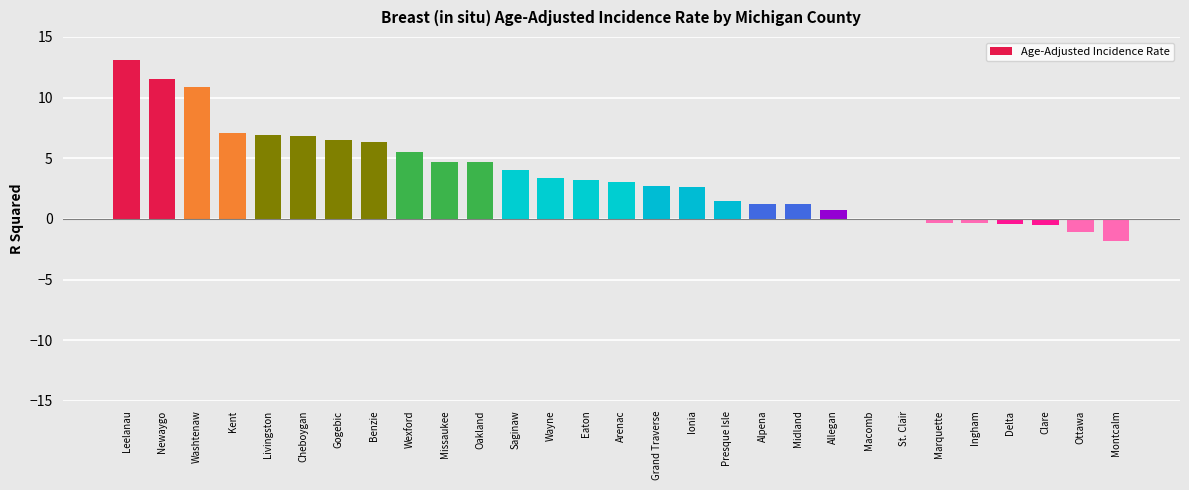

Between Newaygo and Ottawa, which is larger?

Newaygo